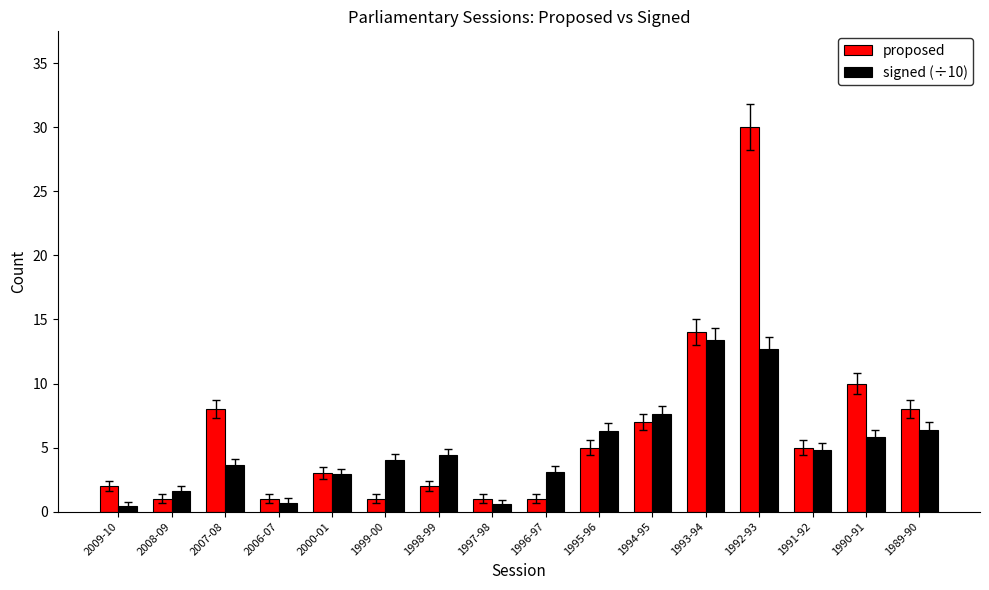

What is the sum of the signed (÷10) values at 2009-10 and 1993-94?

13.8